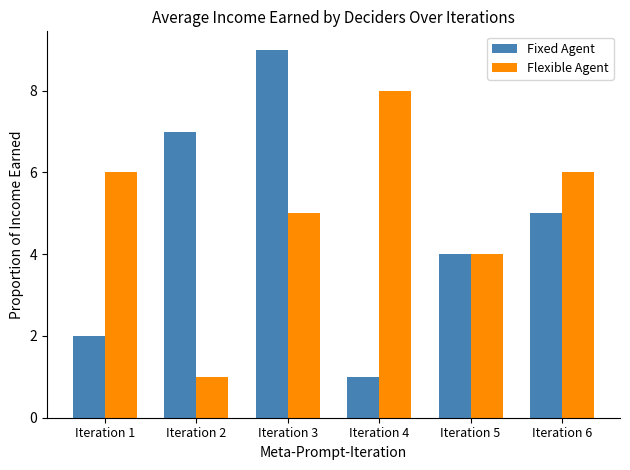

At which label is Flexible Agent closest to 4?

Iteration 5